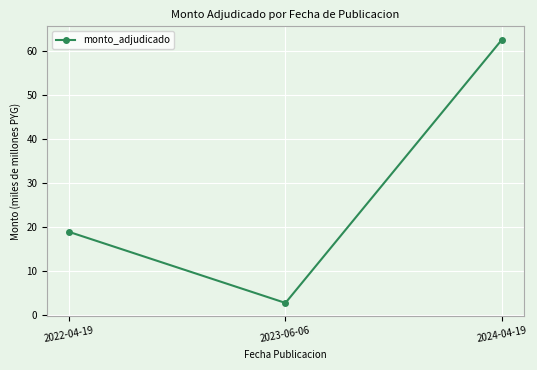

What is the label of the 2nd point from the right?

2023-06-06